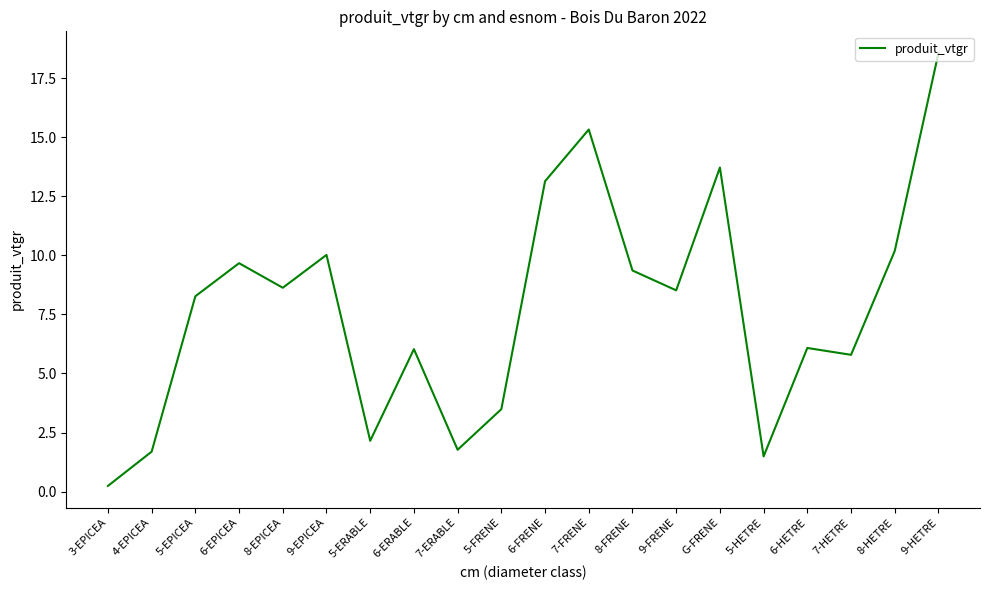

What is the approximate value at G-FRENE?

13.7